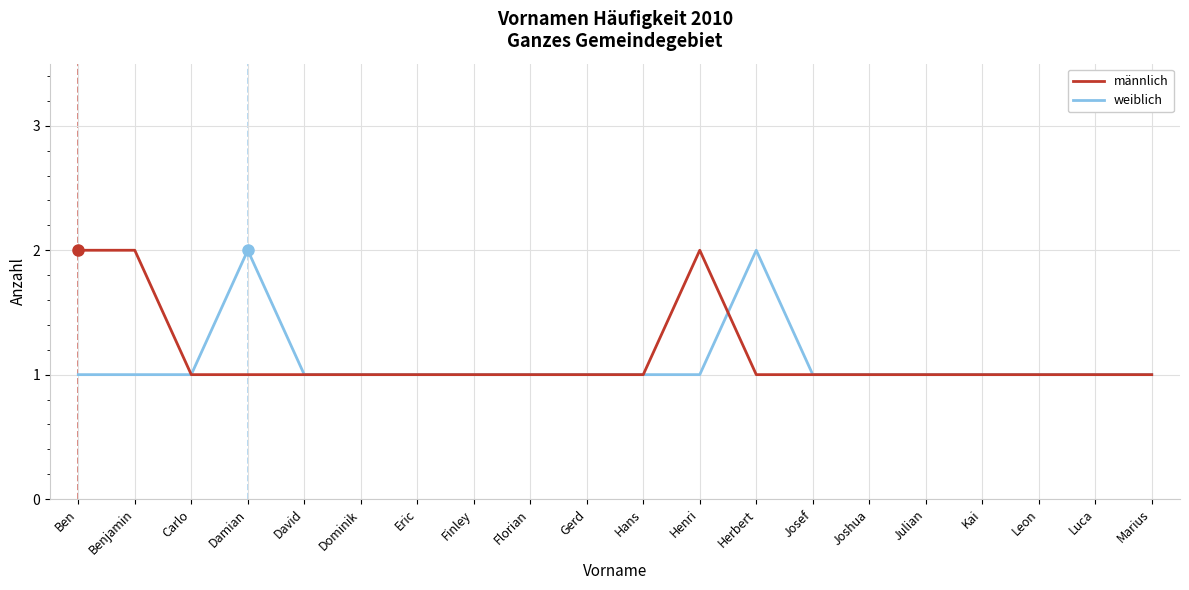

What is the approximate value of männlich at Damian?

1